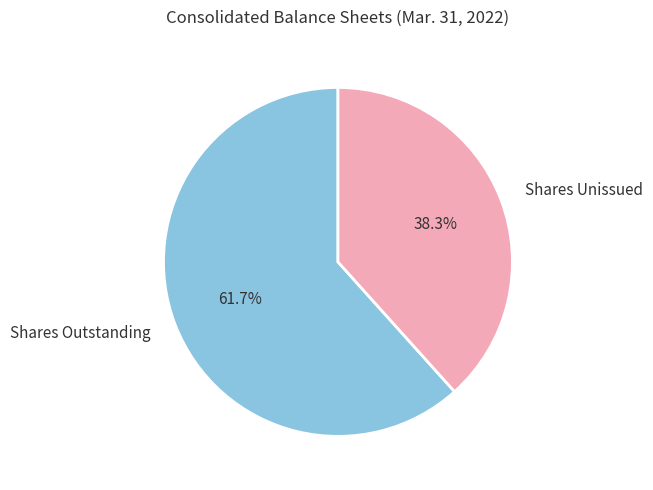

Which category has the smallest portion of the pie?

Shares Unissued